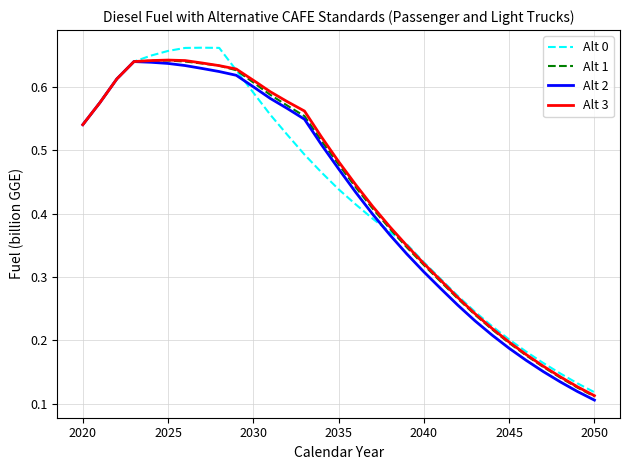

Which series has the widest spread of values?

Alt 0